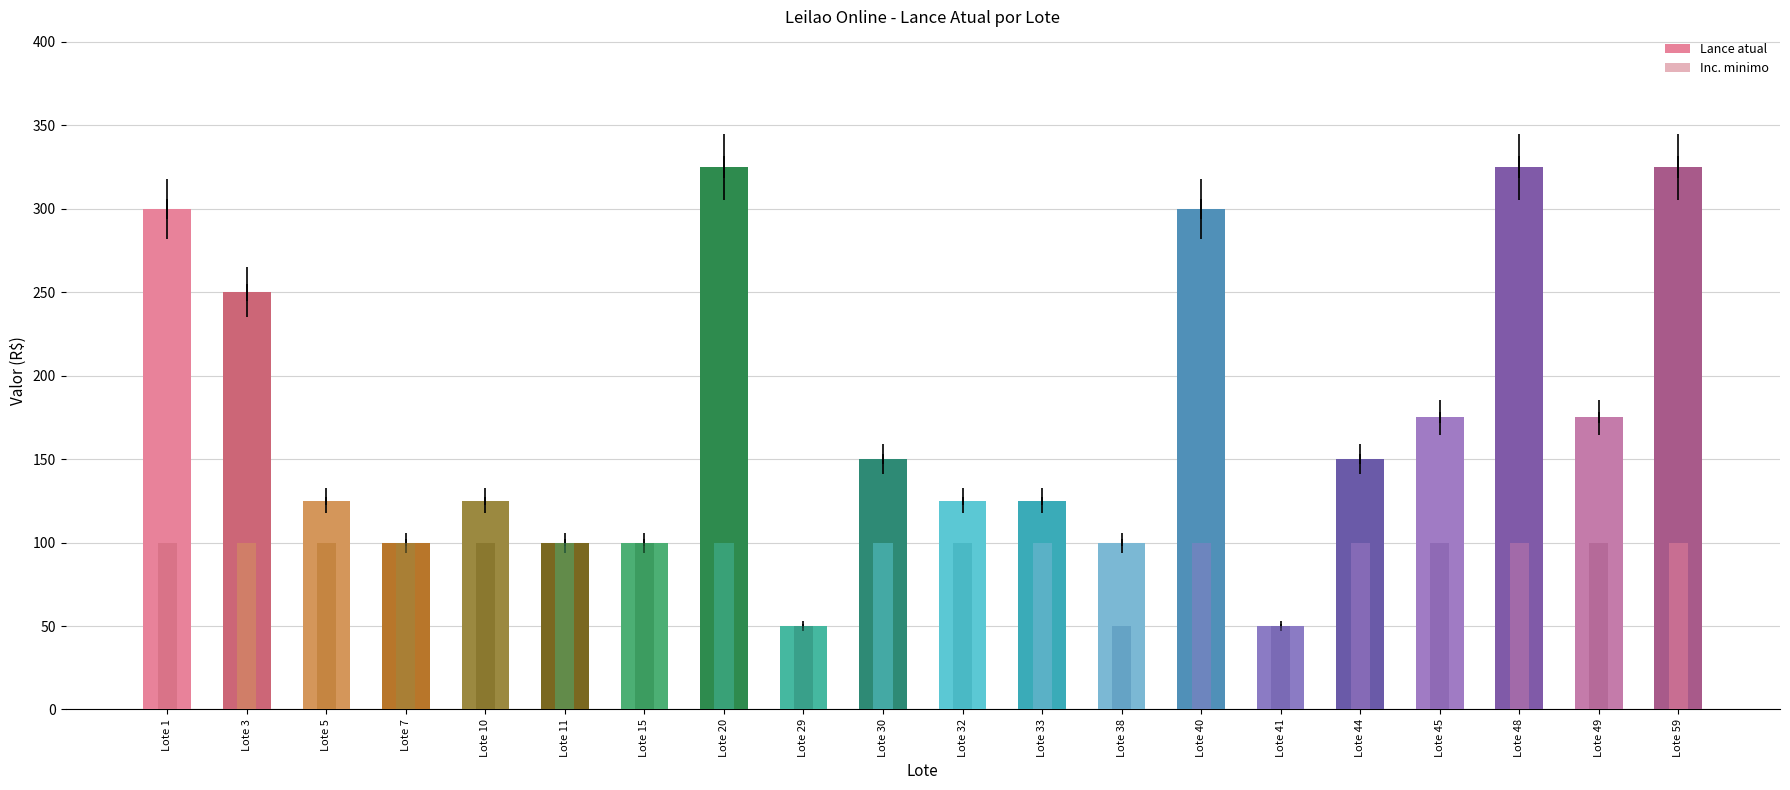

True or false: Inc. minimo has a value of 179 at Lote 59.

False